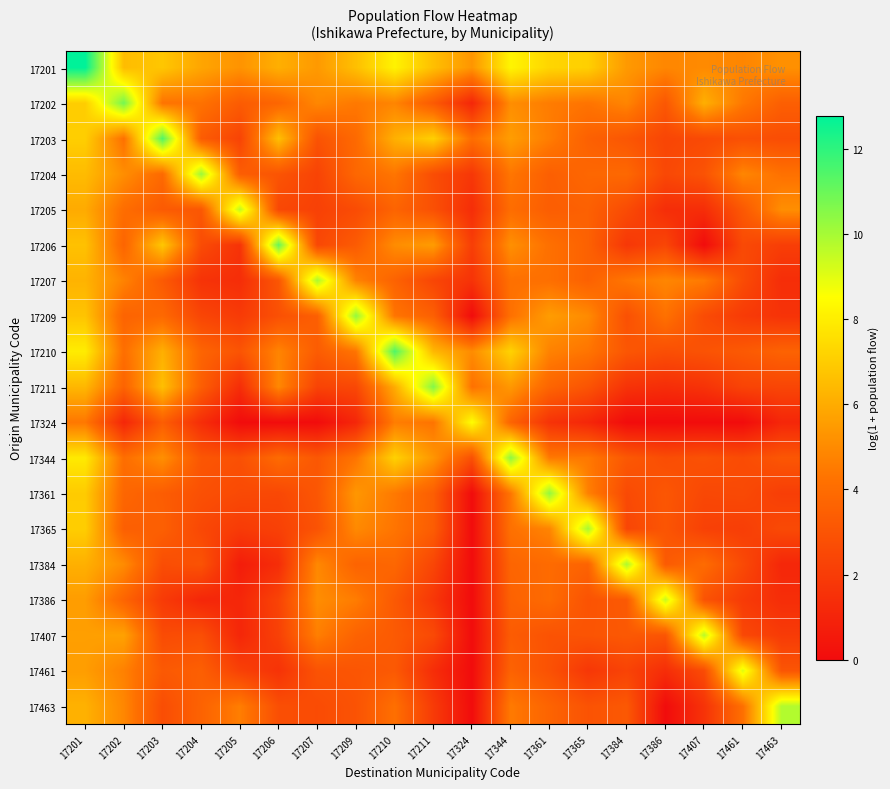

Count the number of data series in this chart.

19